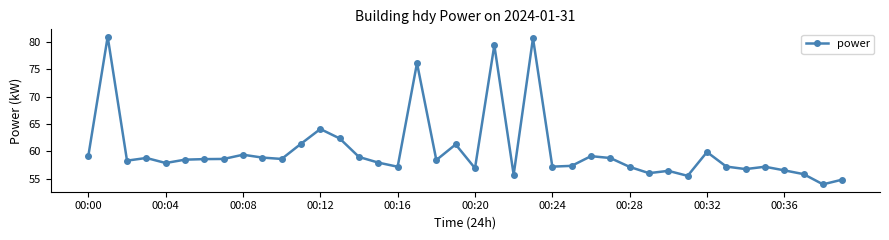

What is the value of the 2nd point from the left?

80.9